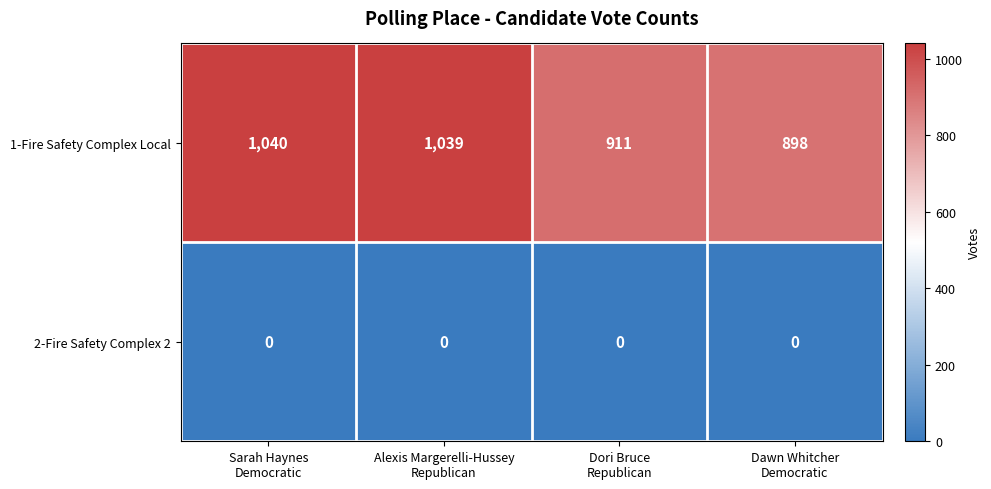

At which category is the sum across all series the highest?

Sarah Haynes
Democratic